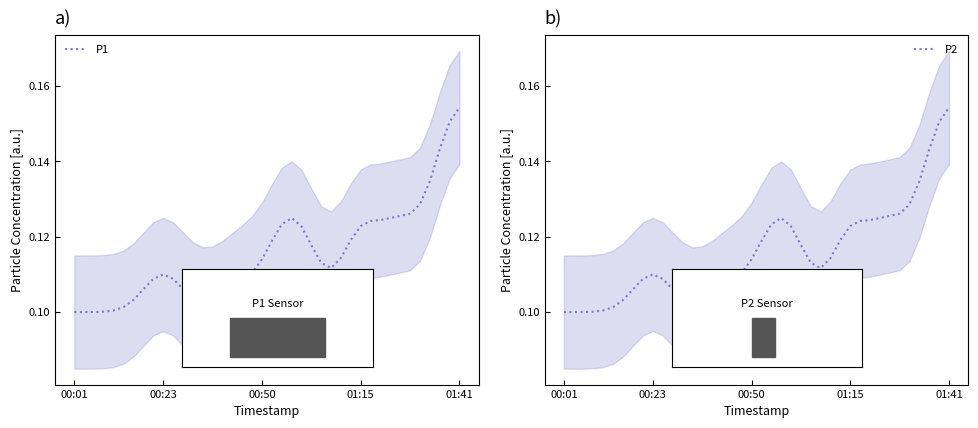

How many interior local peaks does the P2 series have?

2